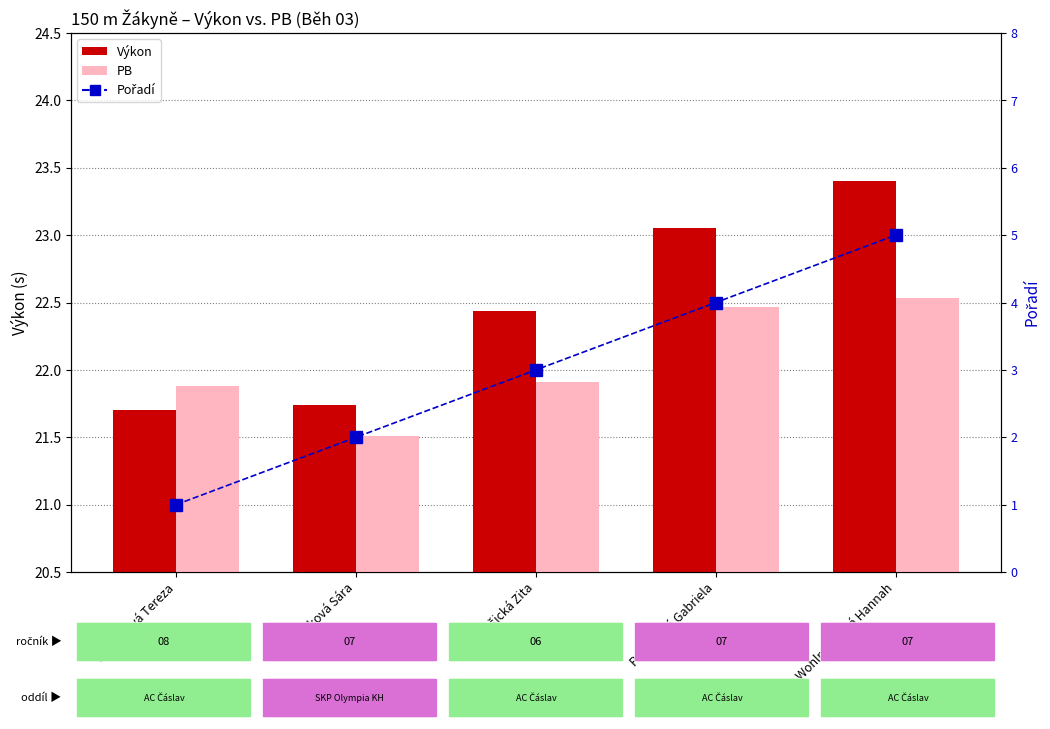

What is the difference between the second highest and second lowest values in the Pořadí series?

2.0